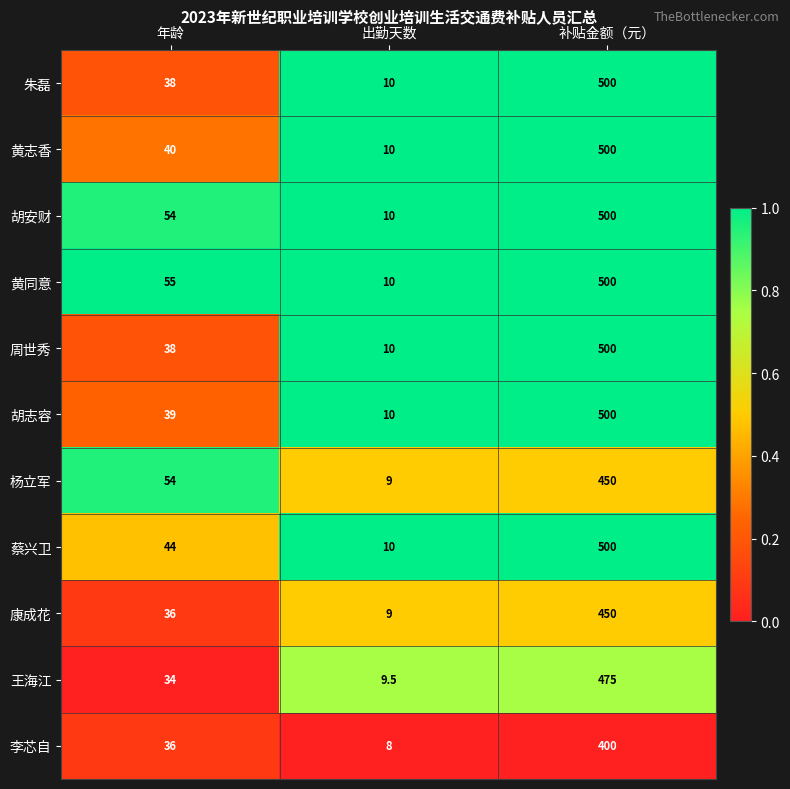

What is the spread (max minus min) of values at 补贴金额（元）?

100.0